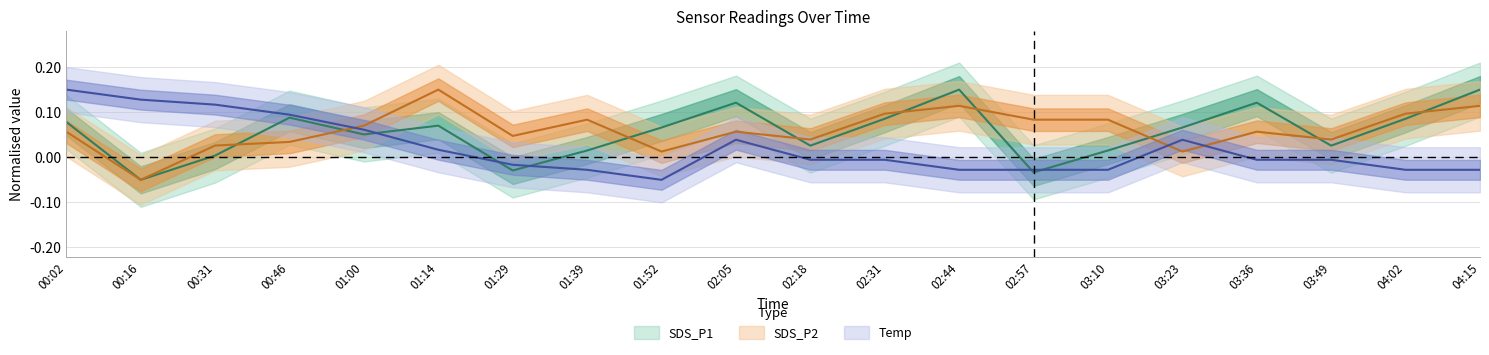

Which category has the highest value in the SDS_P2 series?

01:14